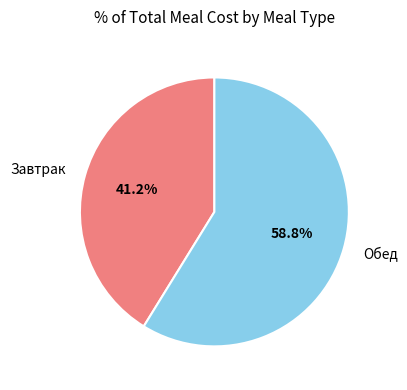

What is the majority slice?

Обед